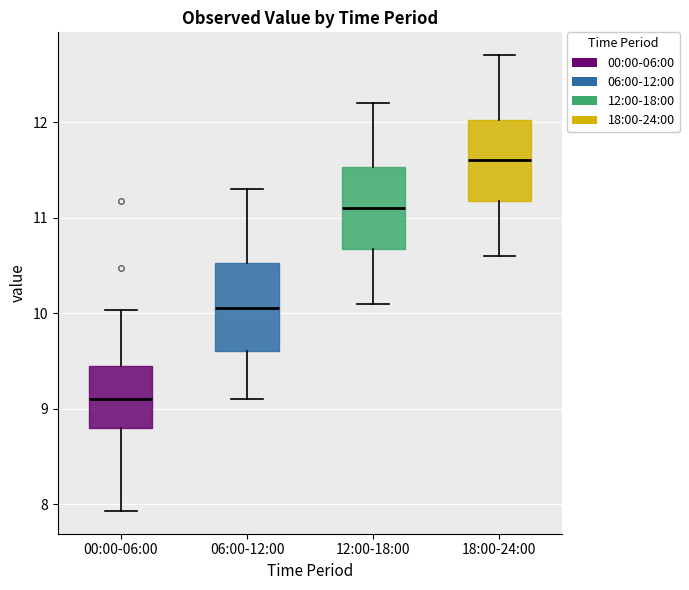

Where does the upper whisker of the box for 06:00-12:00 end on the y-axis? The values are not printed on the chart, so give them approximately, as read against the axis.

11.3